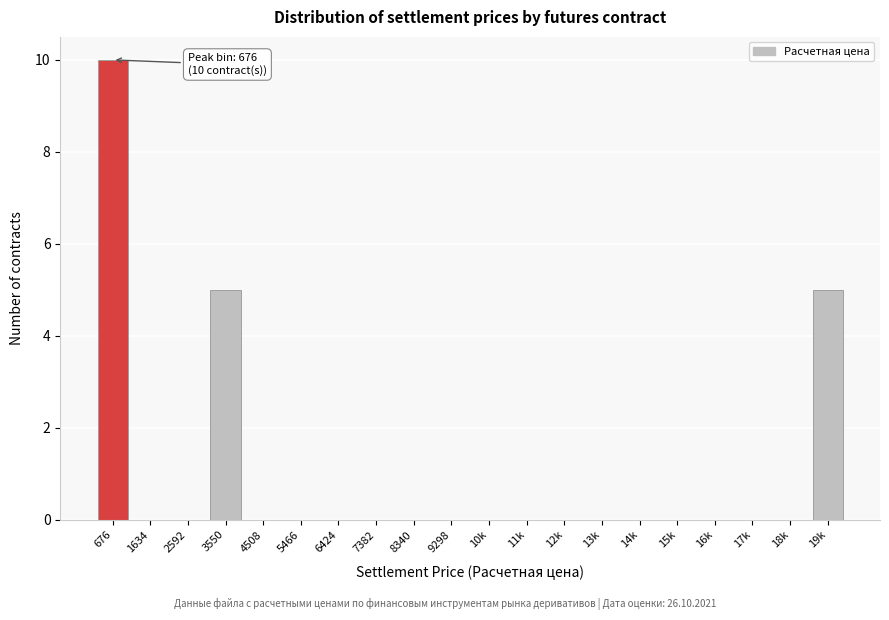

Reading left to right, list all the values displayed in this chart.

676=10	1634=0	2592=0	3550=5	4508=0	5466=0	6424=0	7382=0	8340=0	9298=0	10k=0	11k=0	12k=0	13k=0	14k=0	15k=0	16k=0	17k=0	18k=0	19k=5